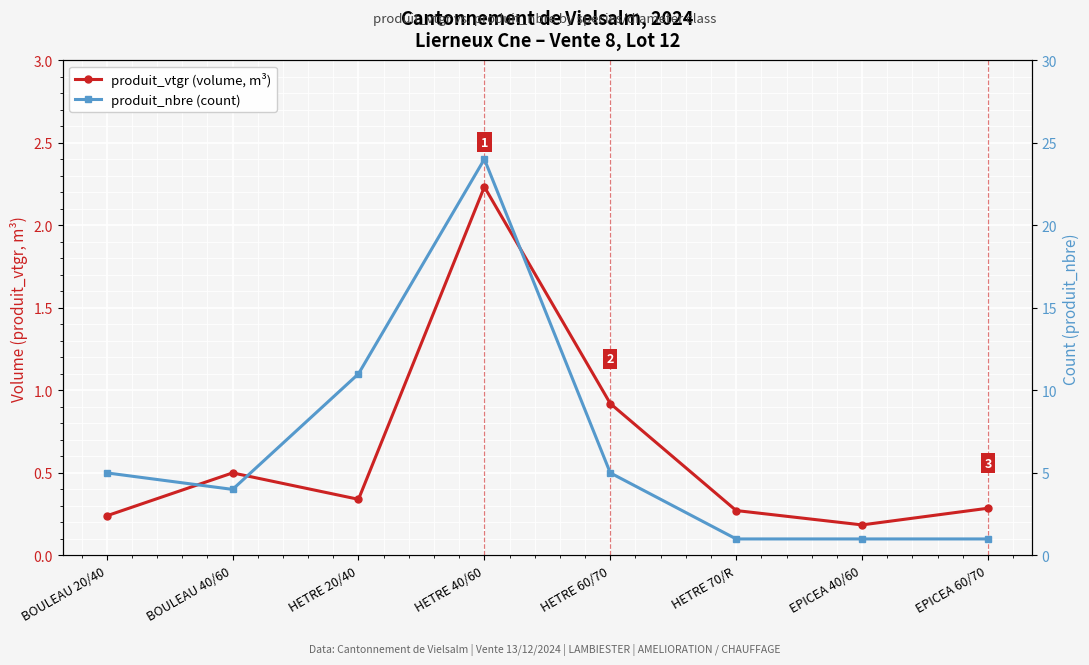

True or false: produit_vtgr (volume, m³) has a value of 0.2 at BOULEAU 20/40.

True